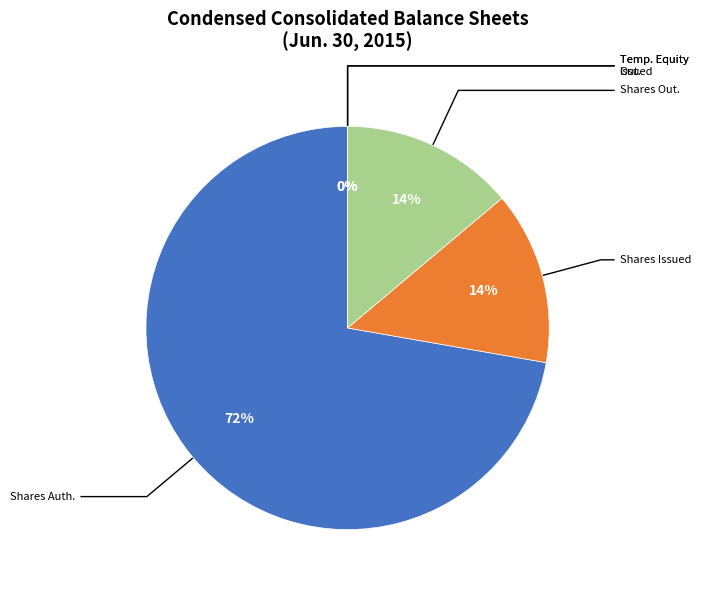

Is there any slice that represents more than half of the pie?

Yes